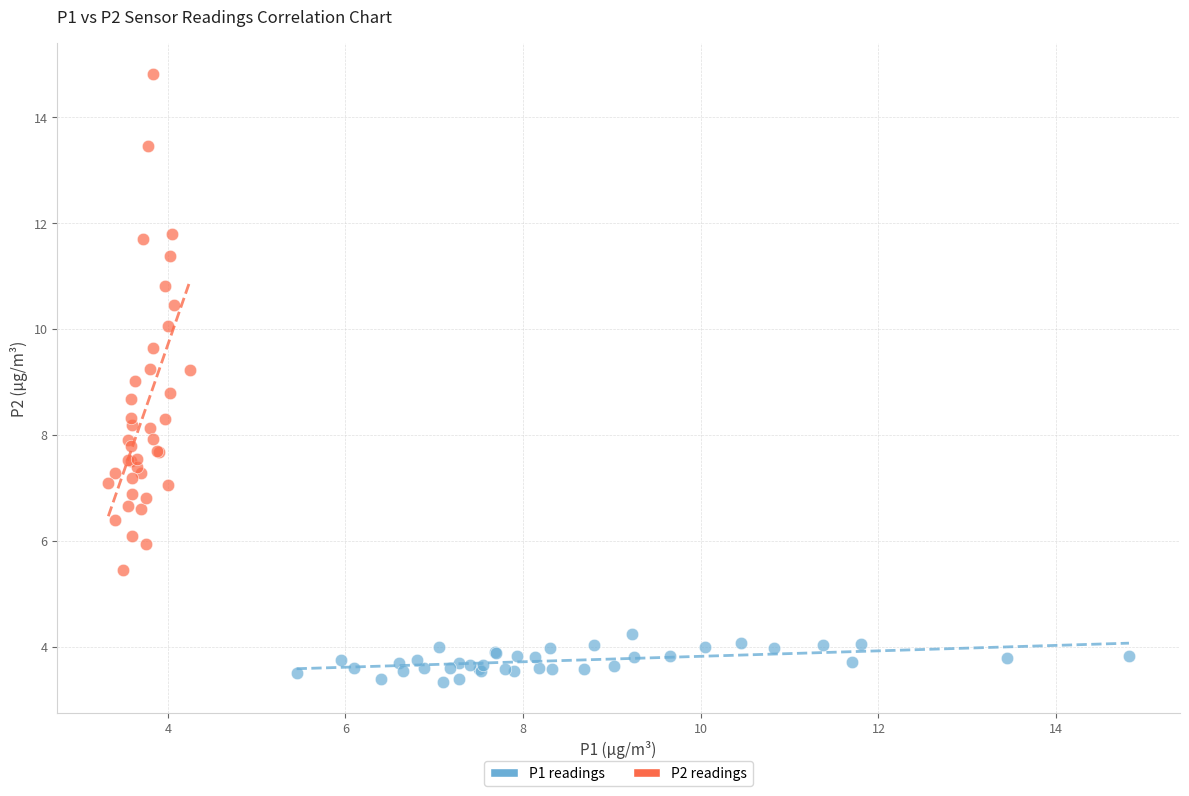

What are all the series names shown in the legend?

P1 readings, P2 readings